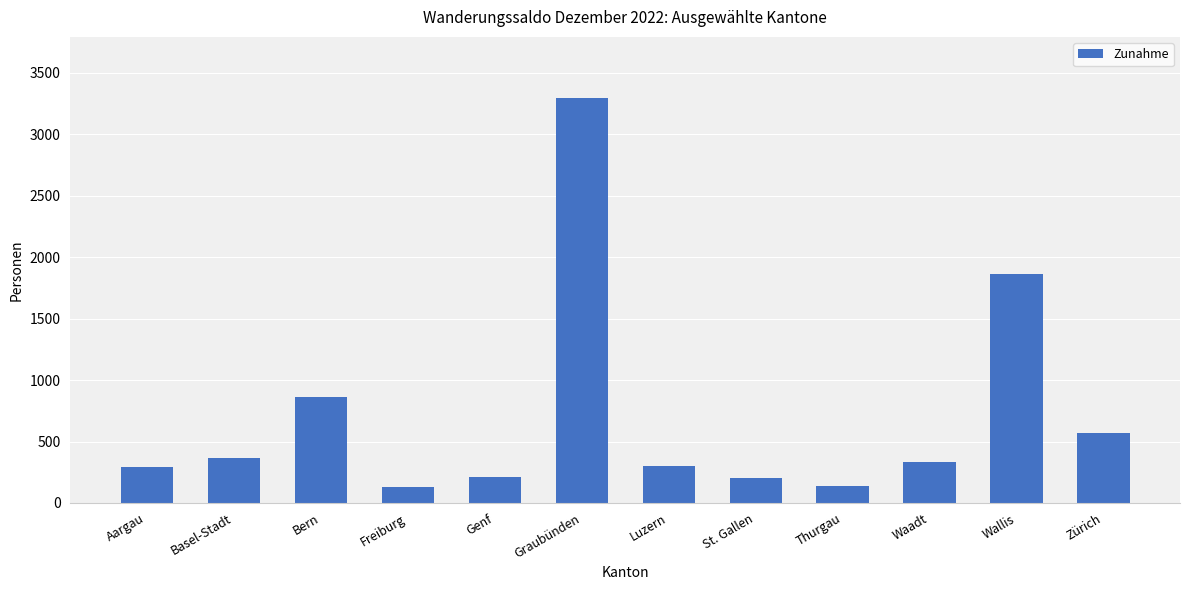

How many bars are there in total?

12